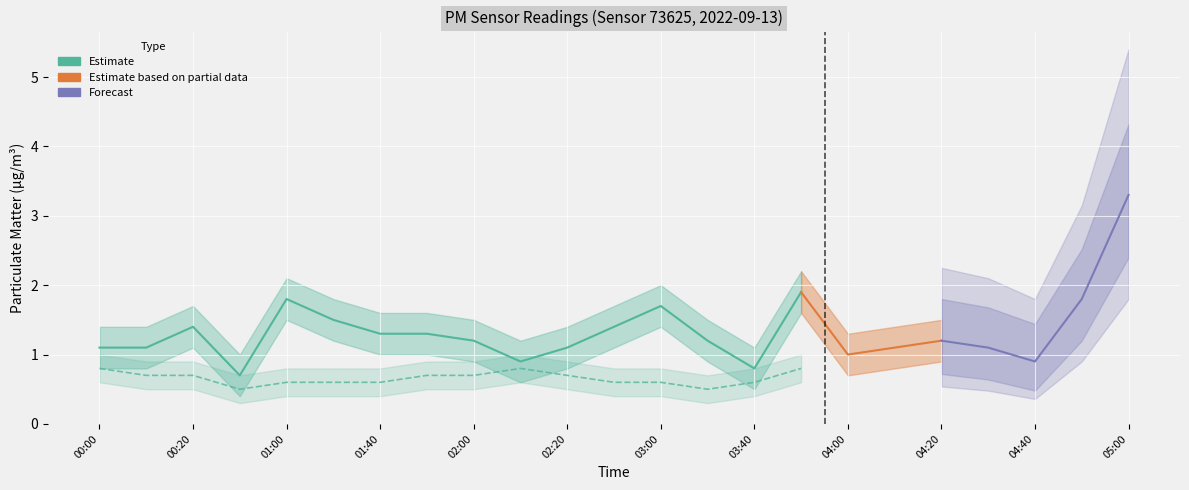

True or false: P1 and P2 cross at least once.

False